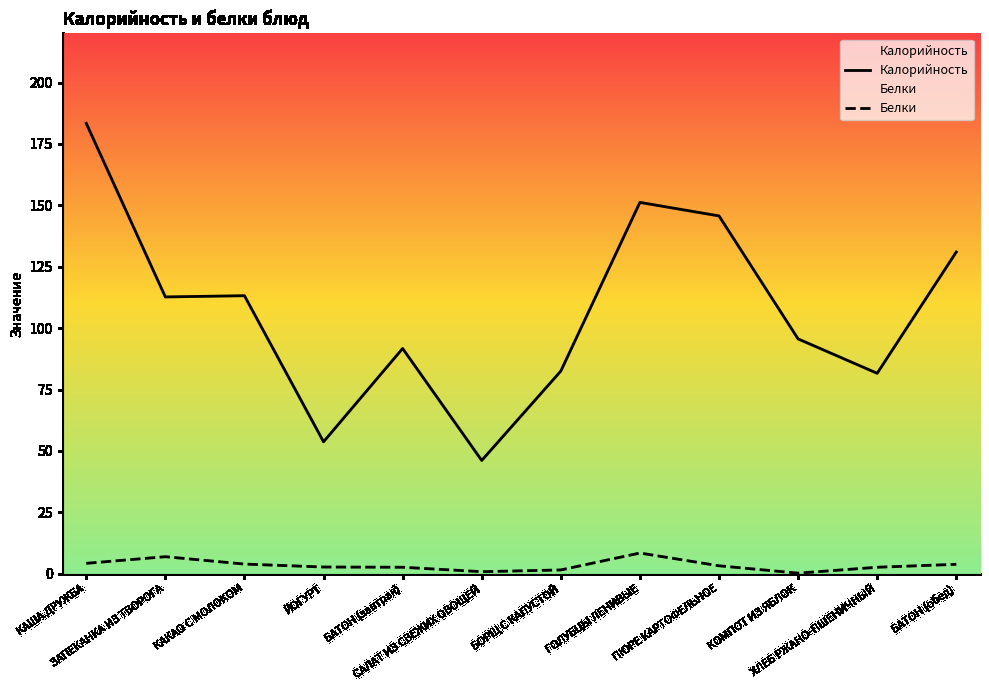

What is the label of the 9th point from the left?

ПЮРЕ КАРТОФЕЛЬНОЕ